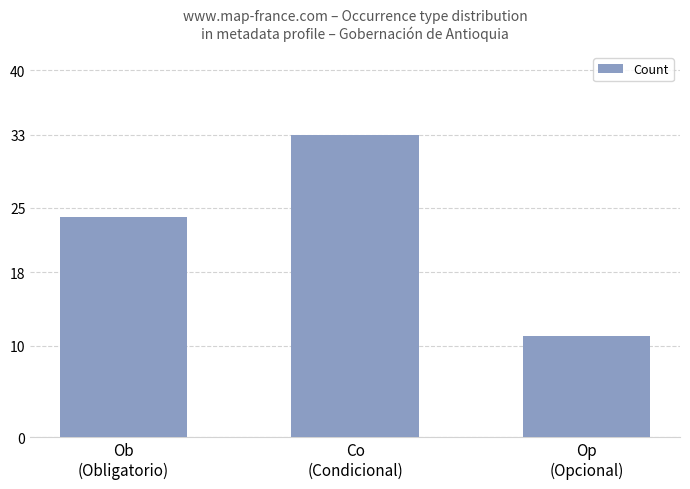

Rank the categories by value from highest to lowest.

Co
(Condicional), Ob
(Obligatorio), Op
(Opcional)